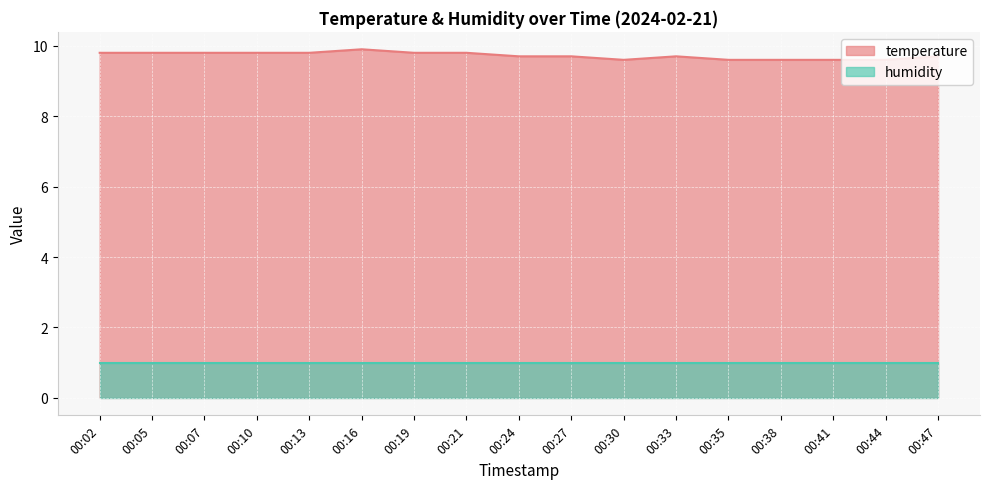

What is the difference between the maximum and minimum values?

0.3